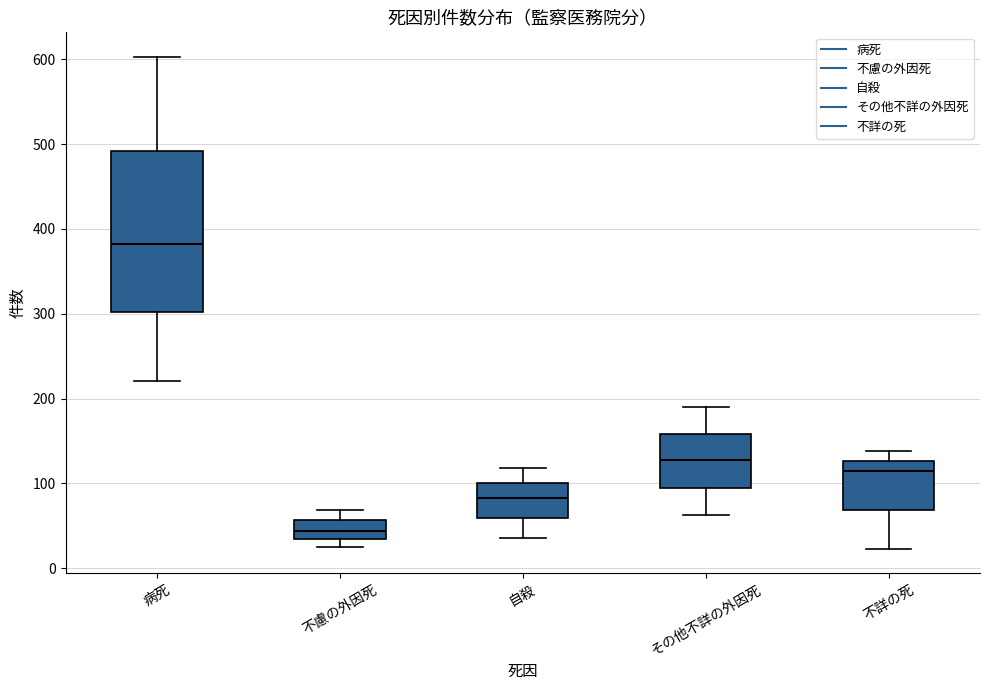

Which box is the tallest, from its lower edge to its upper edge?

病死